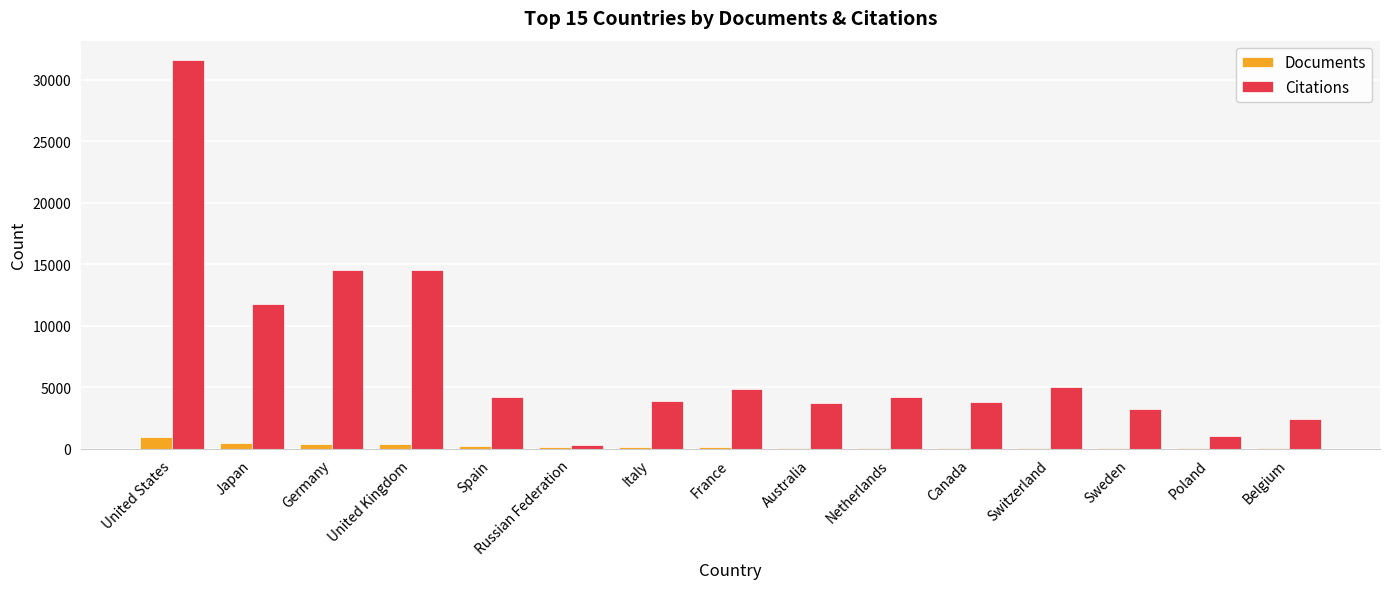

What is the average value of the Citations series?

7284